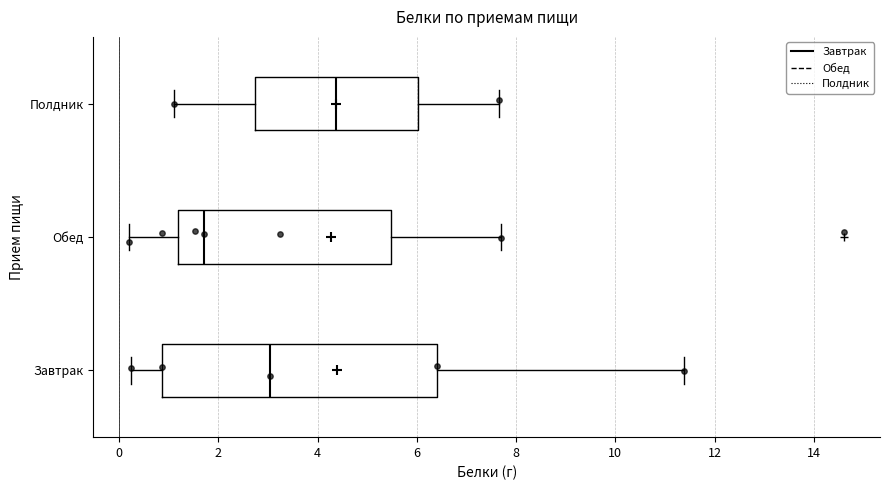

Which box's median line is the furthest to the left?

Обед